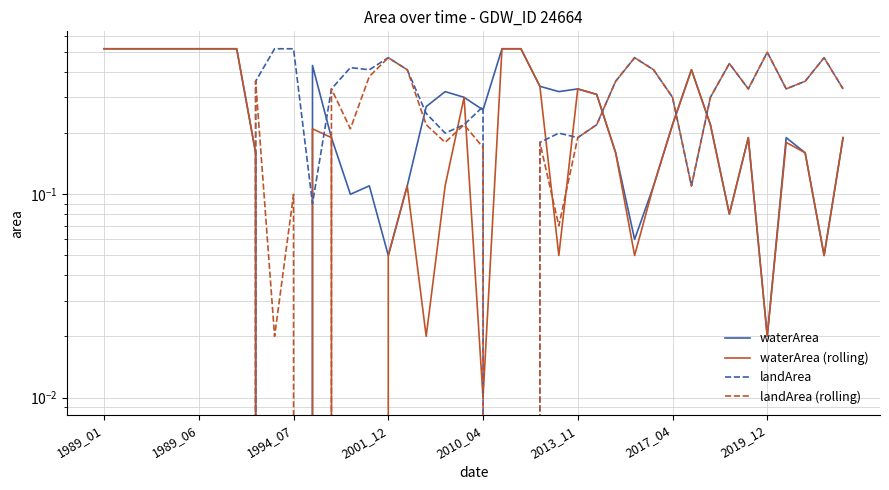

What is the approximate value of waterArea at 11?

0.4